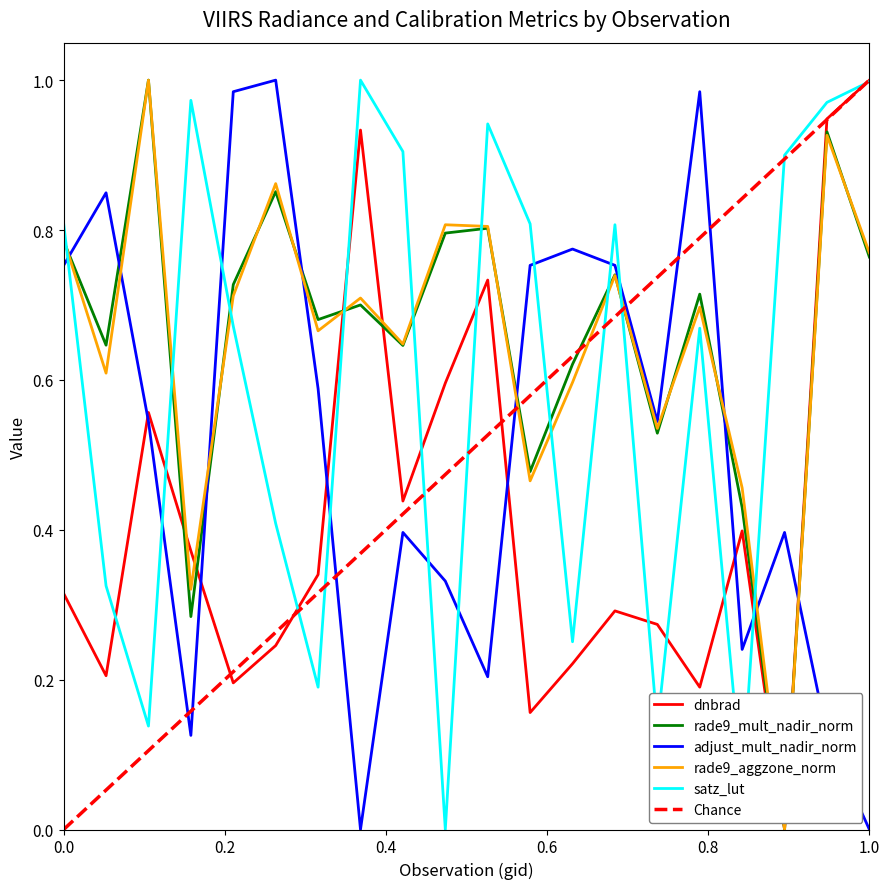

What is the value of the rade9_mult_nadir_norm point at the 2nd from the left?

0.6